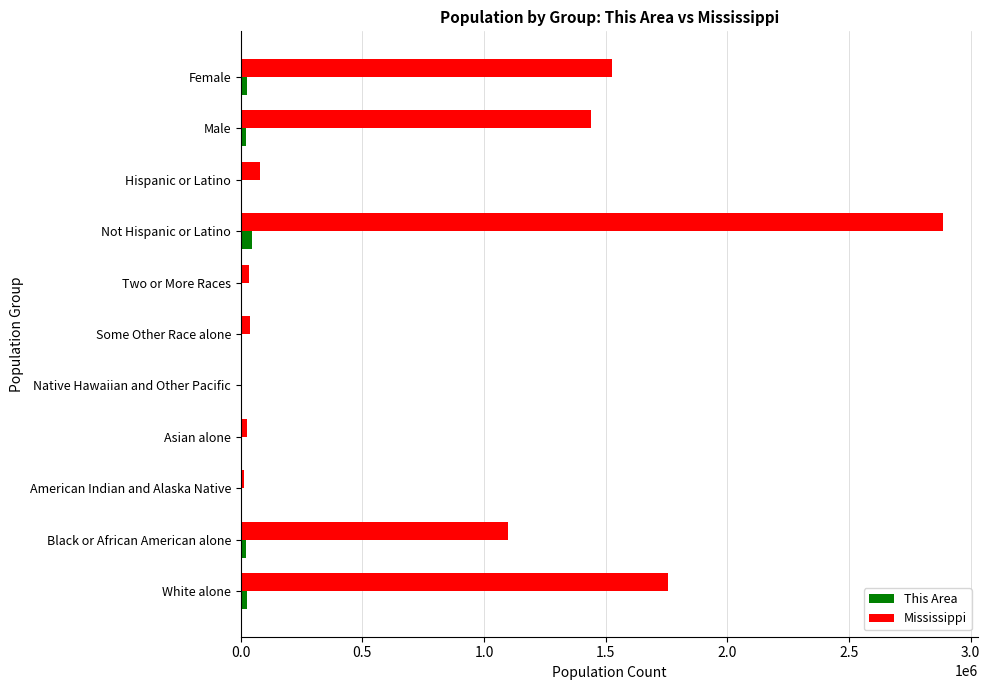

At which category is the sum across all series the highest?

Not Hispanic or Latino